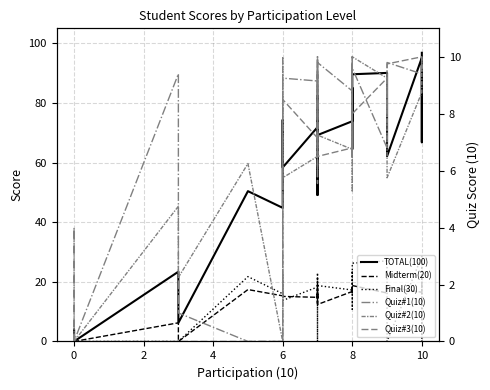

How many interior local peaks does the TOTAL(100) series have?

12